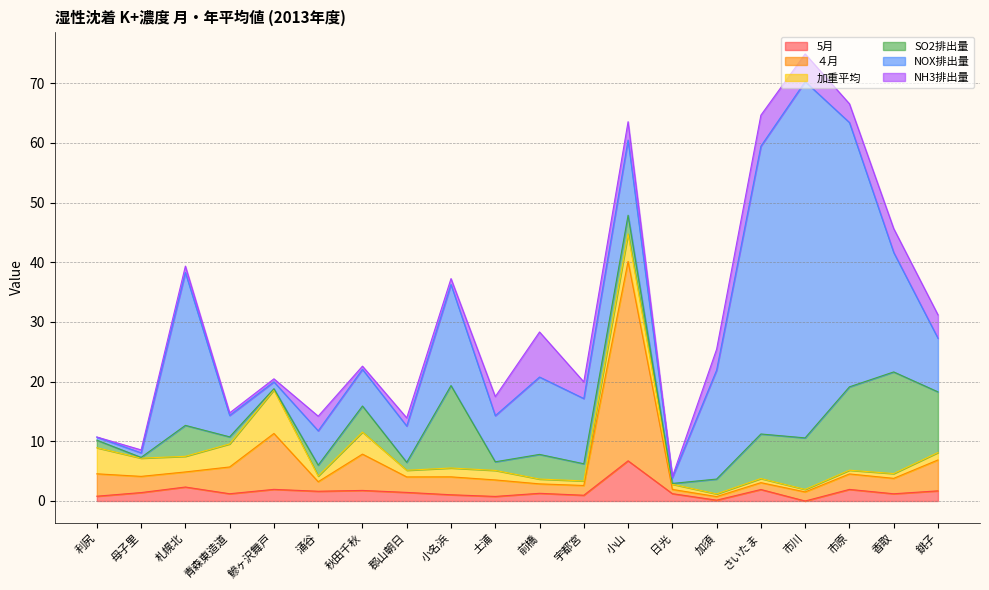

Which series has the largest range (max minus min)?

NOX排出量